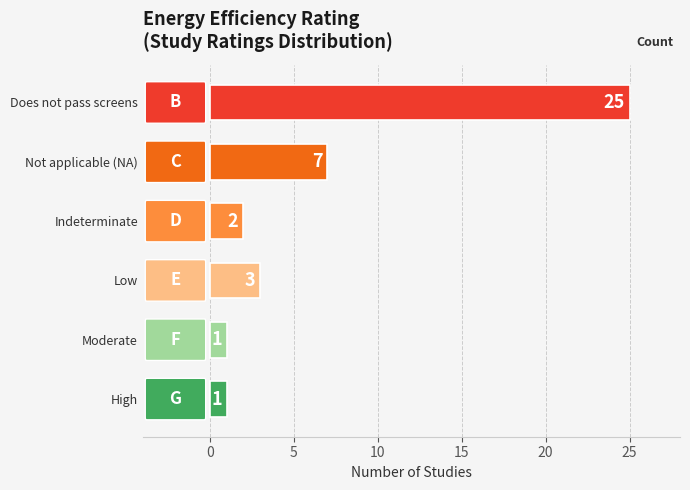

How many categories are shown in the chart?

6